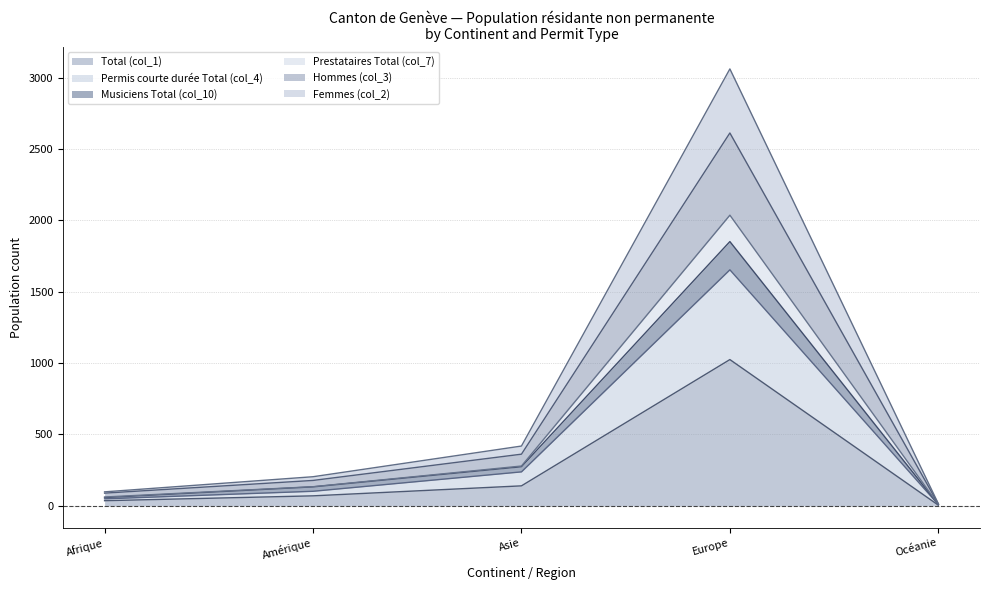

What is the difference between the highest and lowest values at Europe?

2037